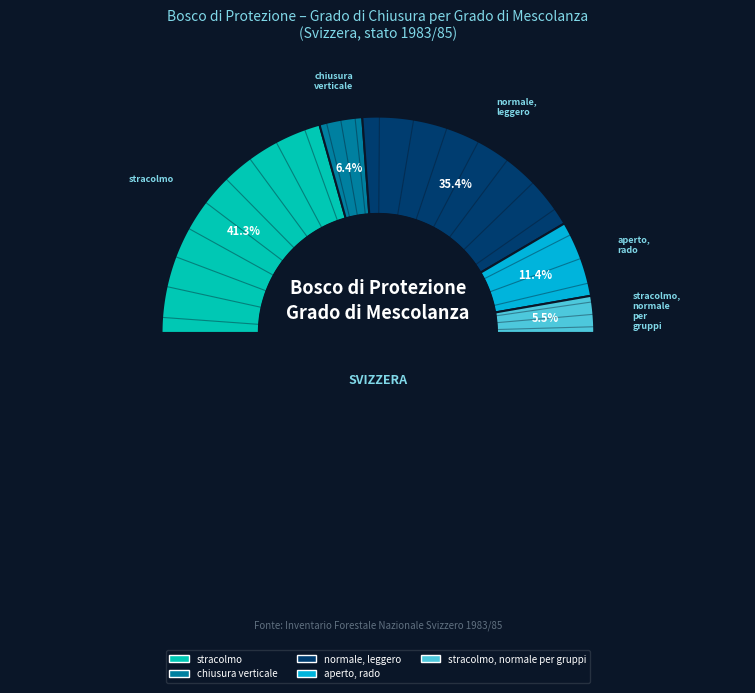

Does bosco puro di conifere account for over 50% of the chart?

No